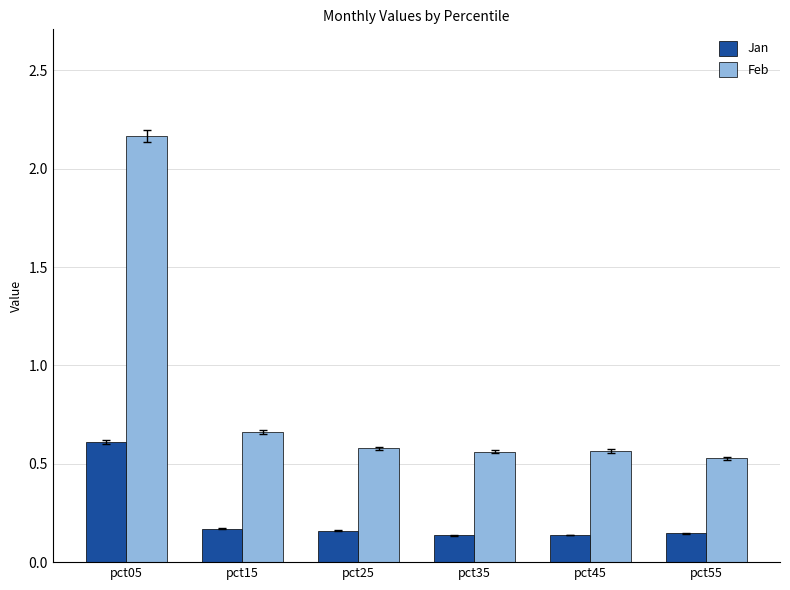

What is the lowest value of the Feb series?

0.5